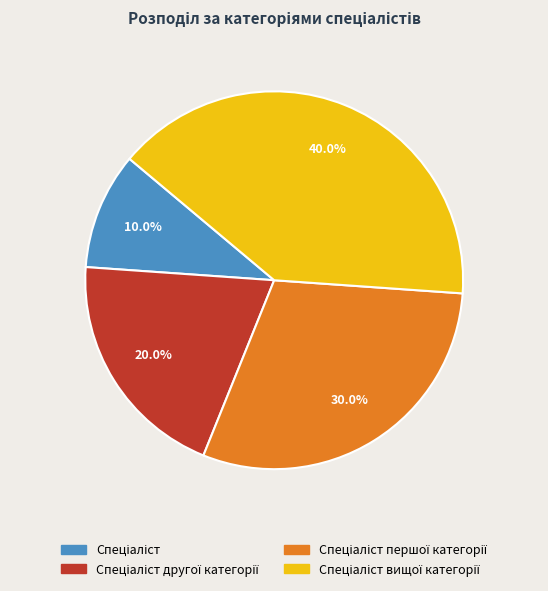

Is there a majority slice in this chart?

No